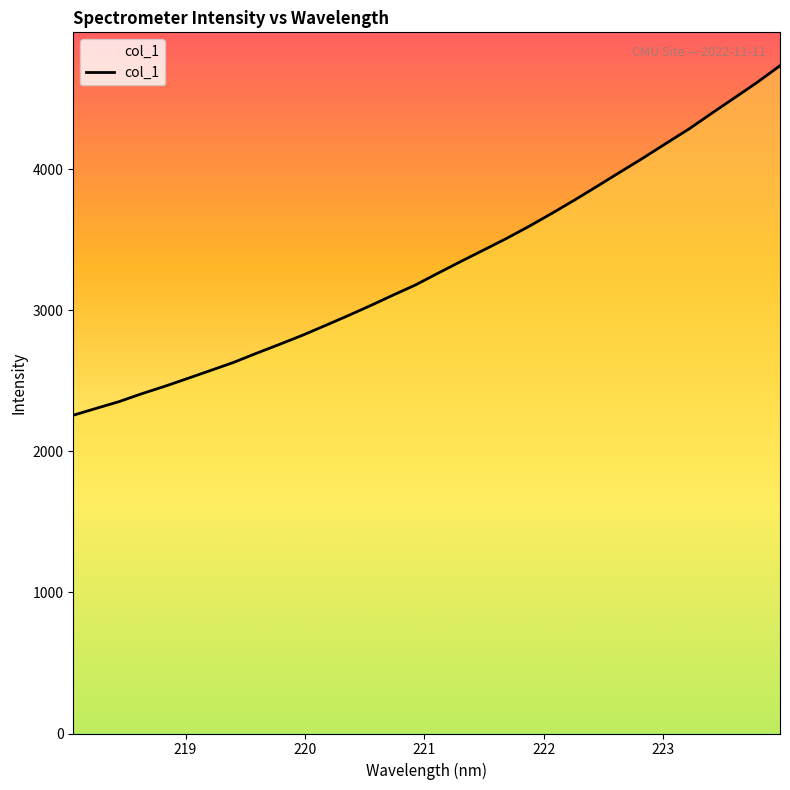

Count the number of data series in this chart.

1